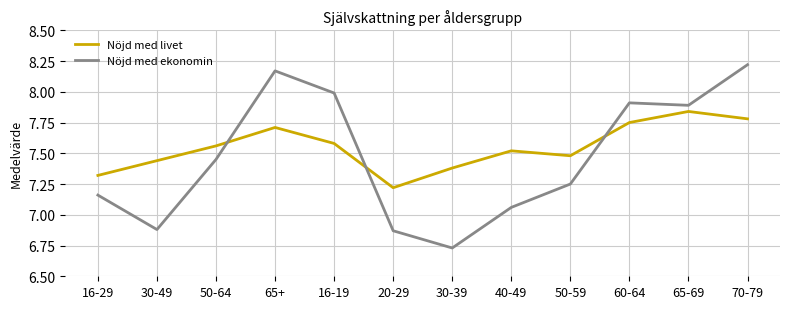

What position from the right is 20-29?

7